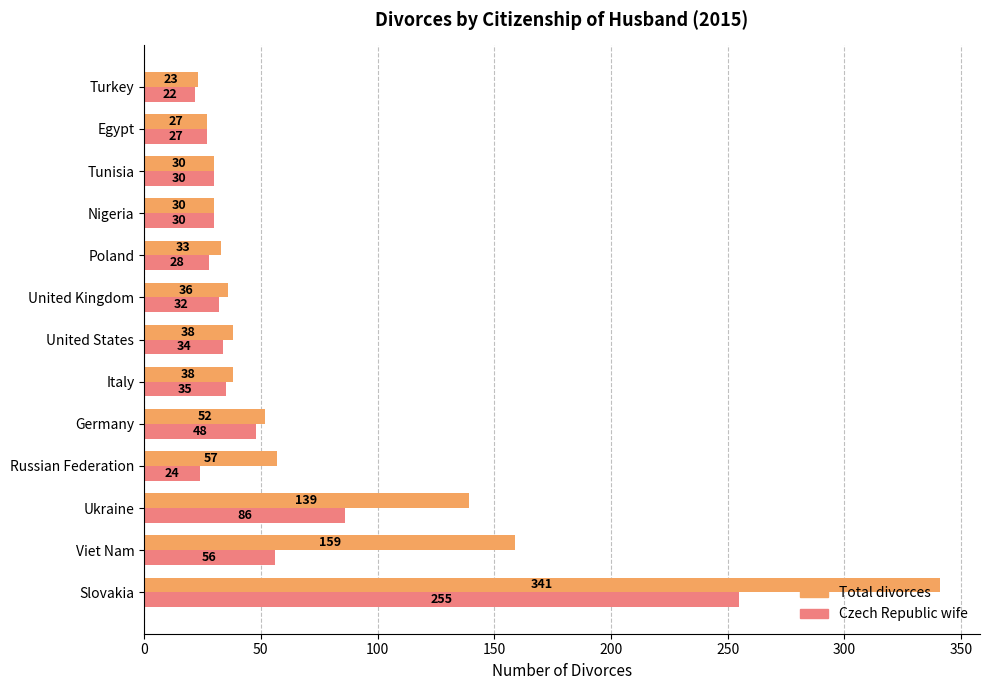

At which category is the sum across all series the highest?

Slovakia